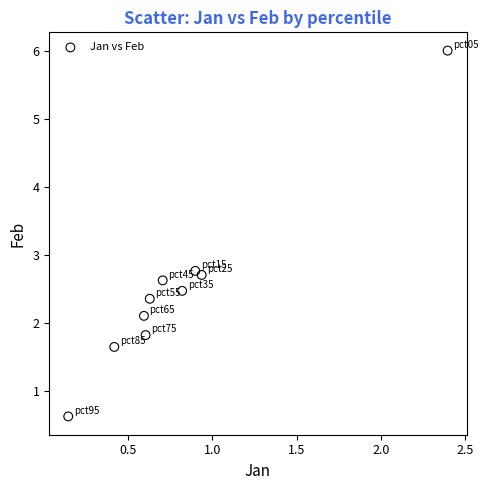

What is the average Y value?

2.5